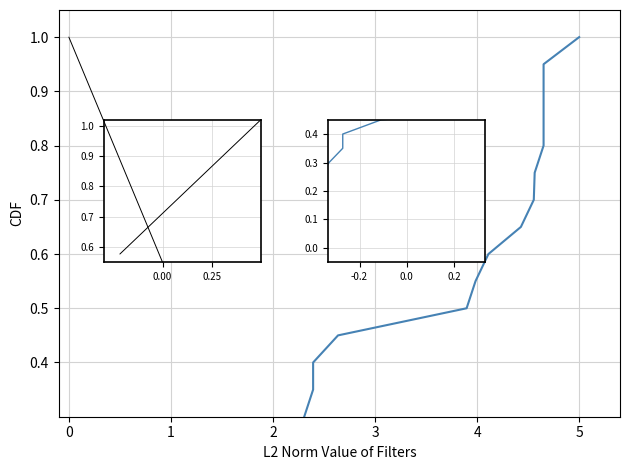

How many distinct data groups are displayed?

1